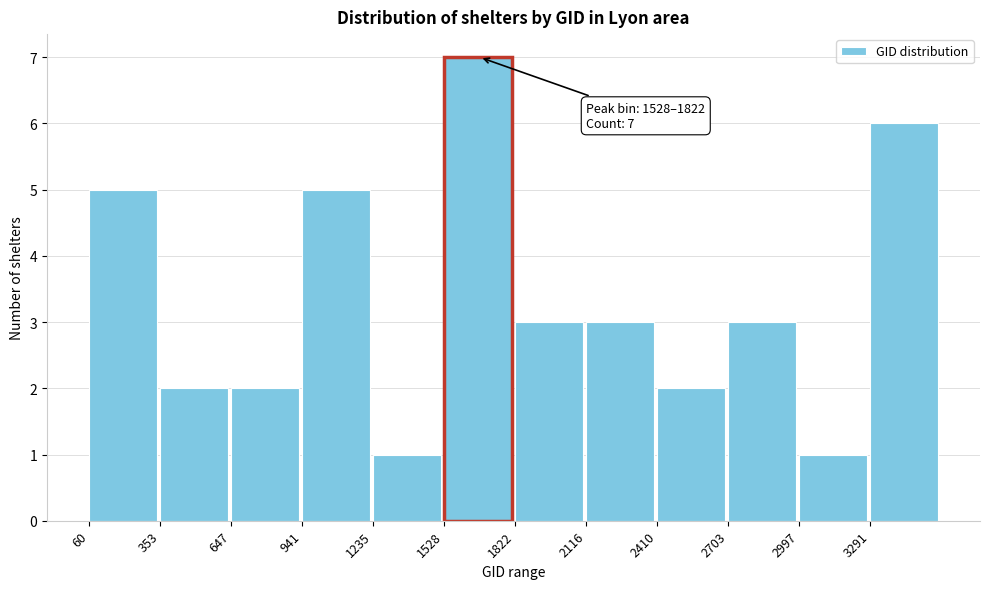

Which range on the x-axis has the tallest bar?

1550 to 1800